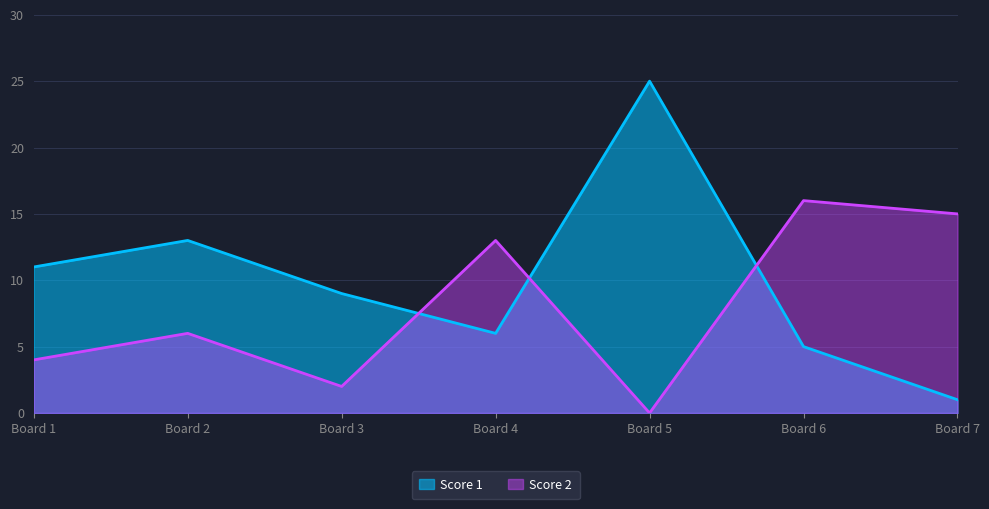

Reading left to right, list all the values displayed in this chart.

Score 1: 11	13	9	6	25	5	1
Score 2: 4	6	2	13	0	16	15